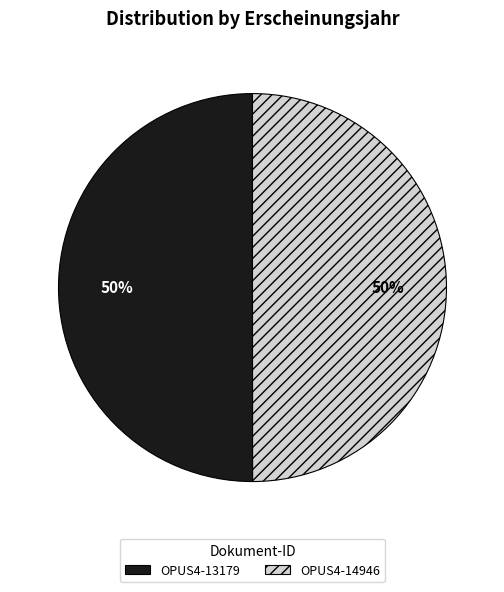

What is the ratio of the value at OPUS4-14946 to the value at OPUS4-13179?

1.0